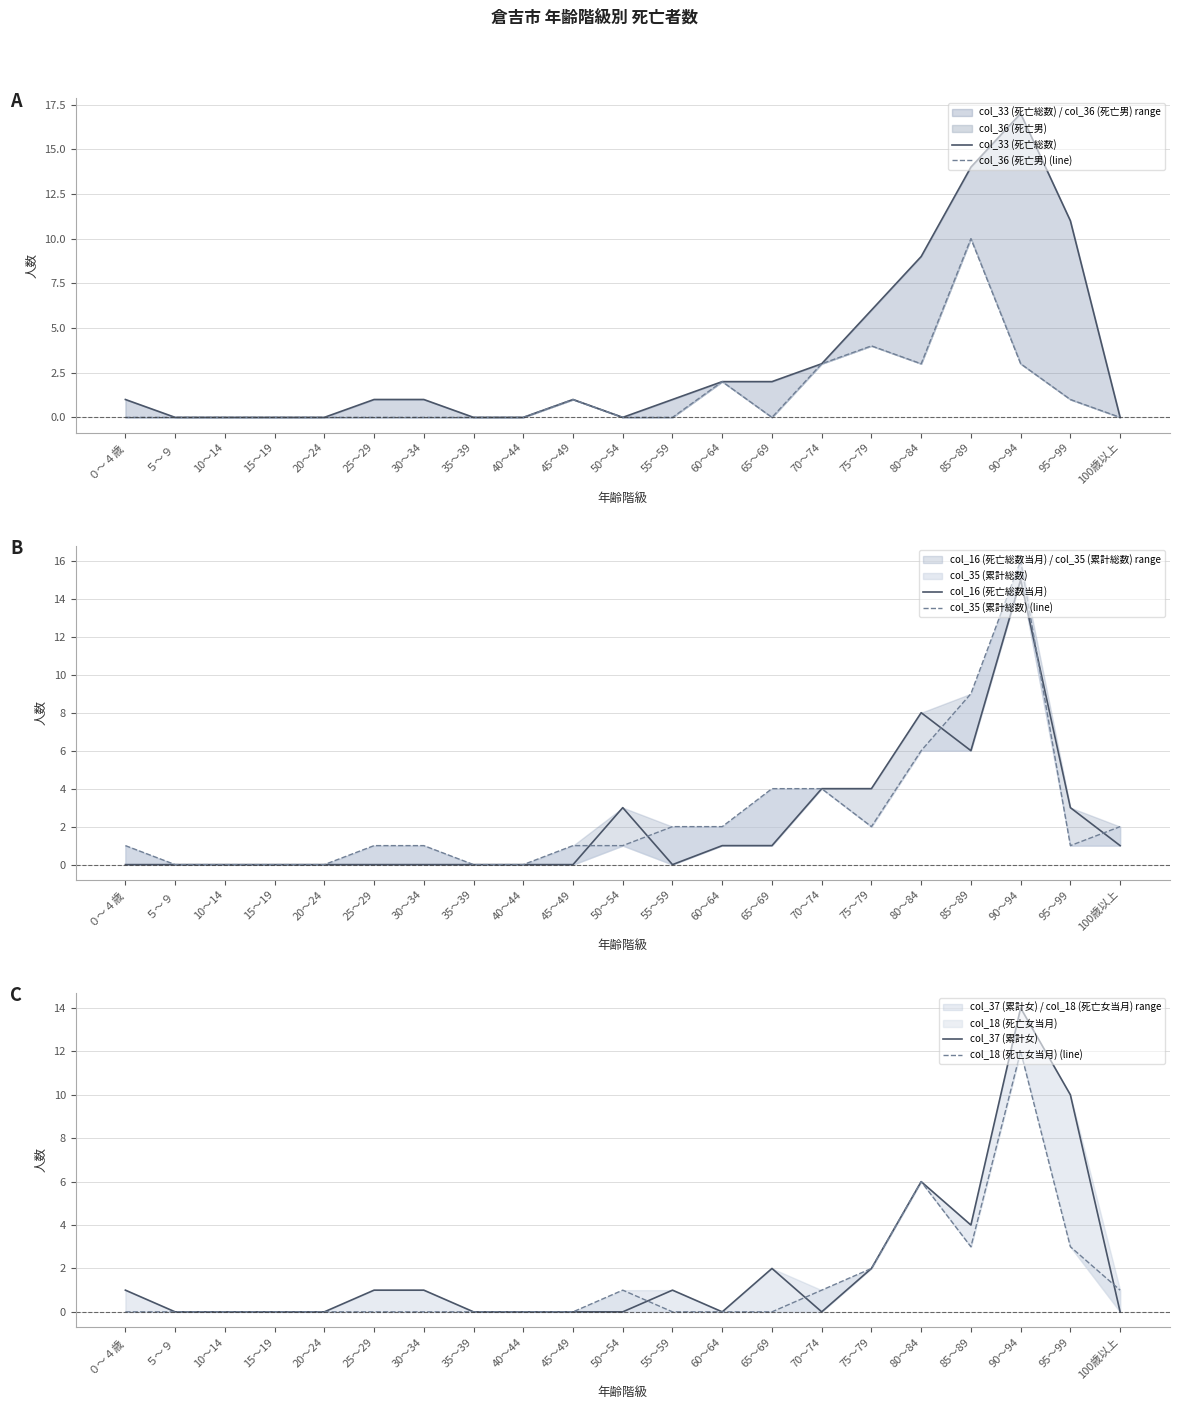

At how many categories does at least one series exceed 5?

5